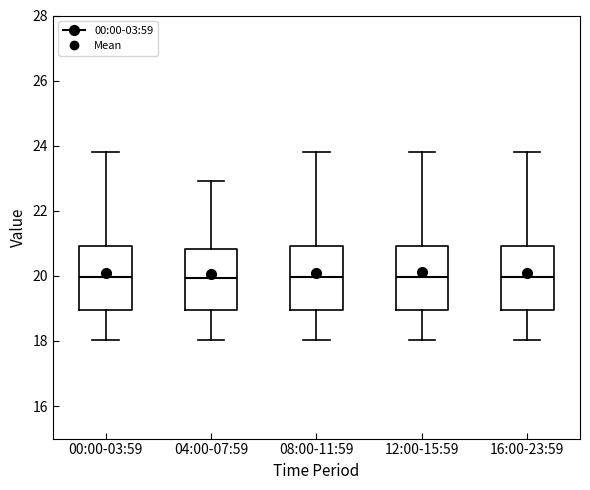

Reading left to right, read every box against the y-axis: the position of its median line, the range the box covers, and the ends of its whiskers. The values are not printed on the chart, so give them approximately, as read against the axis.

00:00-03:59: median 20.0, box 19.0 to 21.0, whiskers 18.0 to 23.8
04:00-07:59: median 20.0, box 19.0 to 20.8, whiskers 18.0 to 23.0
08:00-11:59: median 20.0, box 19.0 to 21.0, whiskers 18.0 to 23.8
12:00-15:59: median 20.0, box 19.0 to 21.0, whiskers 18.0 to 23.8
16:00-23:59: median 20.0, box 19.0 to 21.0, whiskers 18.0 to 23.8